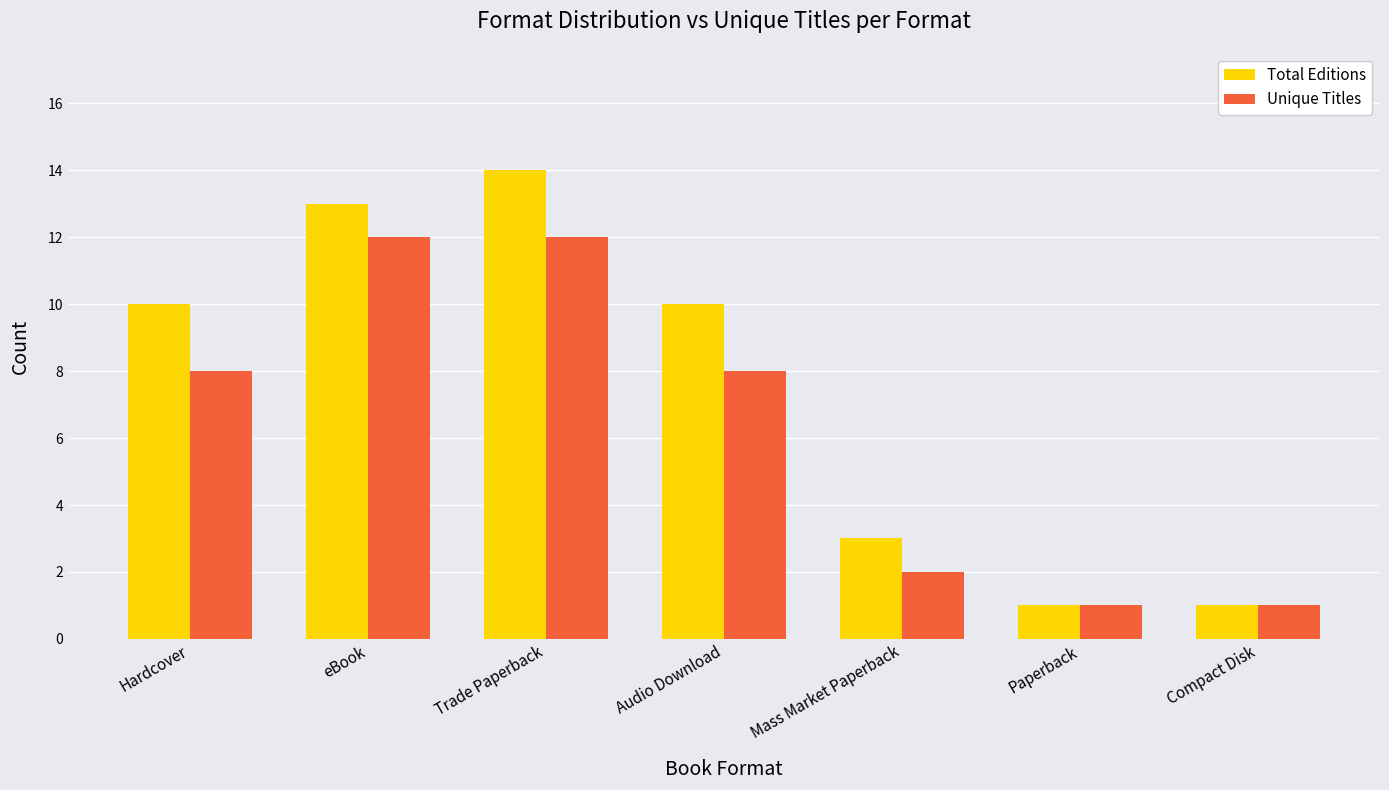

List the series in order of their peak value, lowest first.

Unique Titles, Total Editions